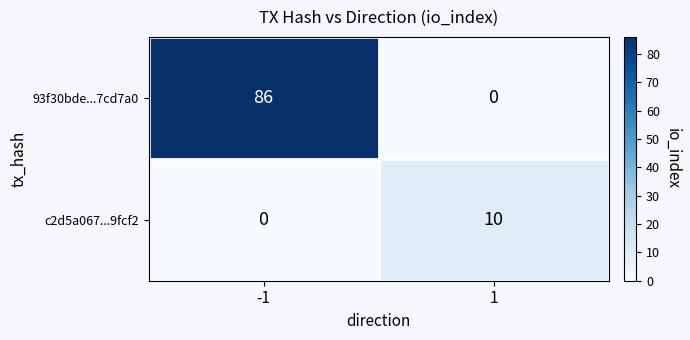

Rank the series by their average value, from lowest to highest.

c2d5a067...9fcf2, 93f30bde...7cd7a0